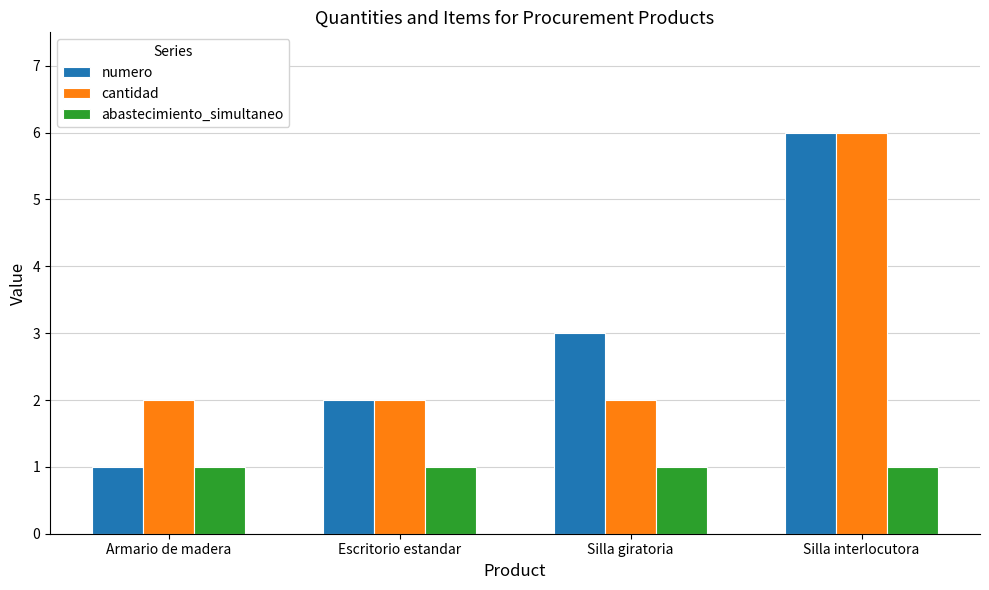

What is the total value across all series at Silla interlocutora?

13